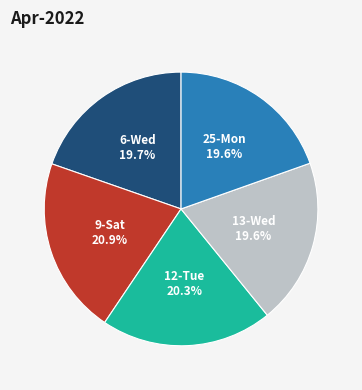

Does any single category account for the majority?

No